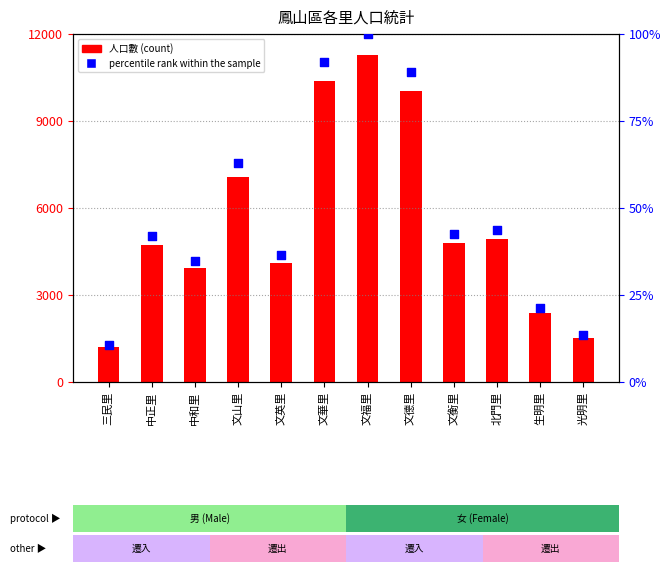

Which series has the widest spread of Y values?

人口數 (count)